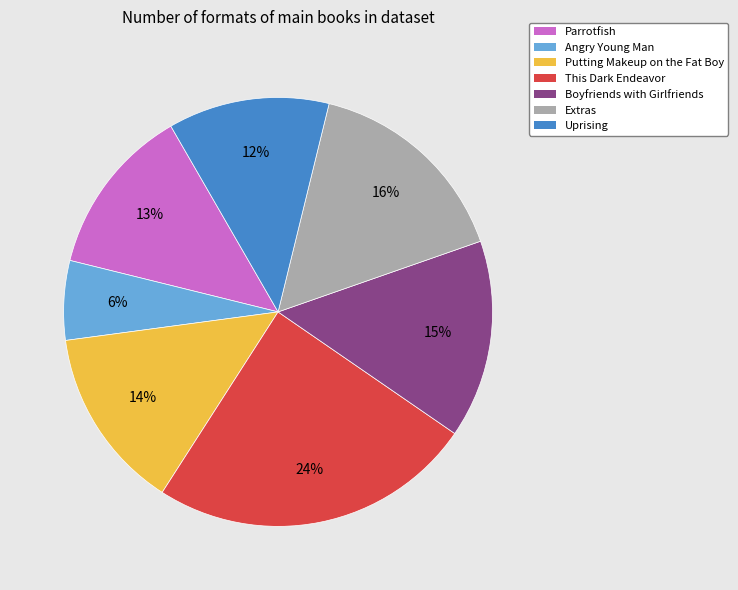

Approximately how many times larger is the value at Angry Young Man compared to Putting Makeup on the Fat Boy?

0.4